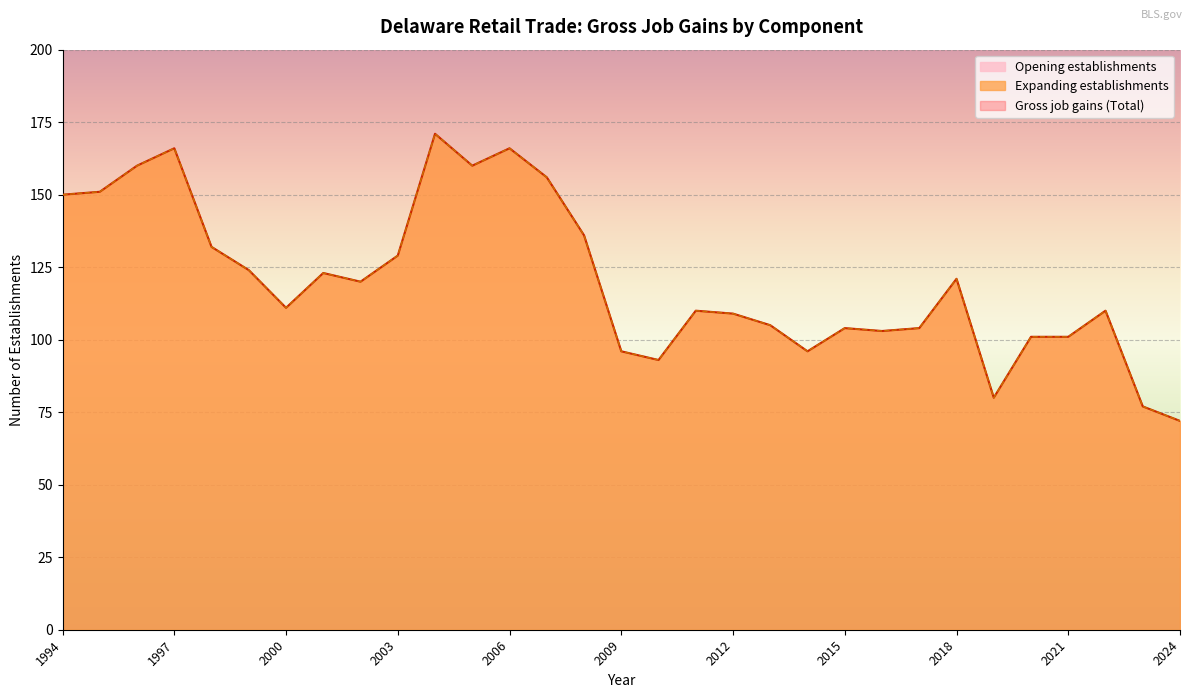

The Gross job gains (Total) series shows 101 at 2021. True or false?

True